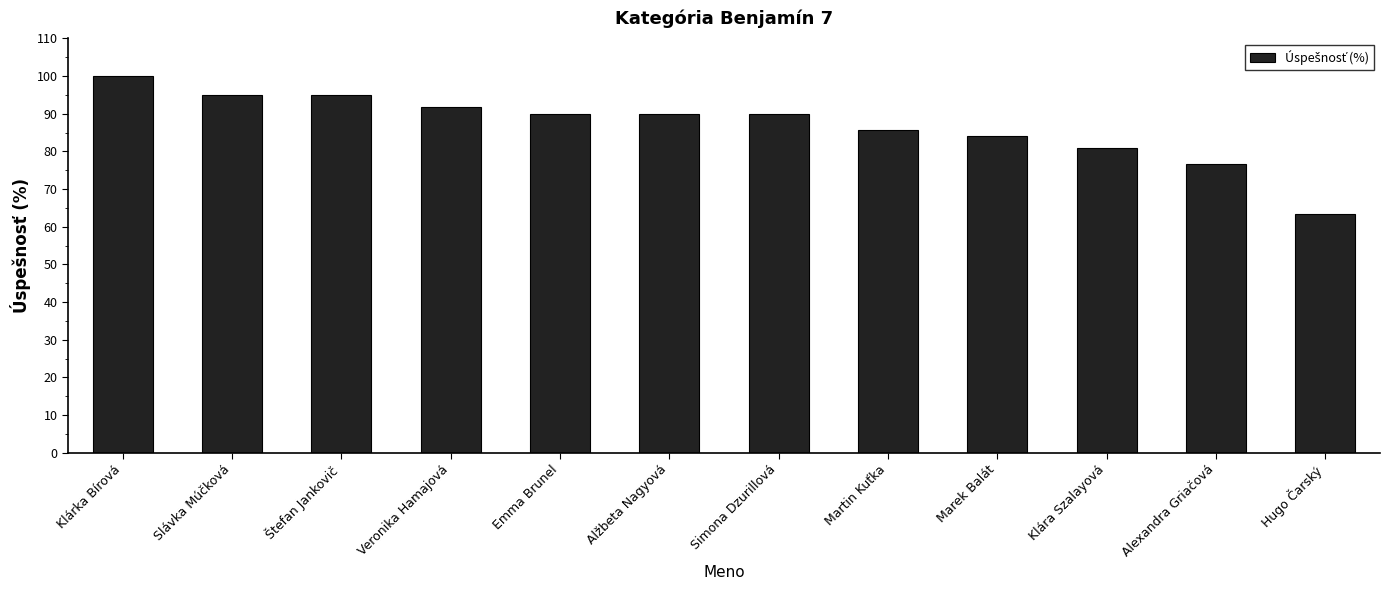

Between Hugo Čarský and Simona Dzurillová, which is larger?

Simona Dzurillová